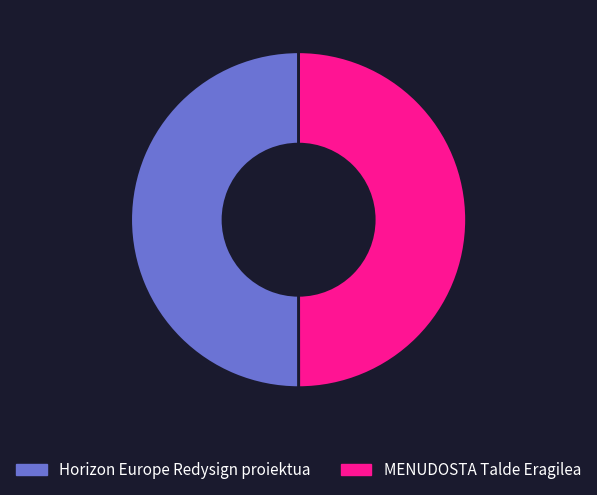

How many slices are in this pie chart?

2